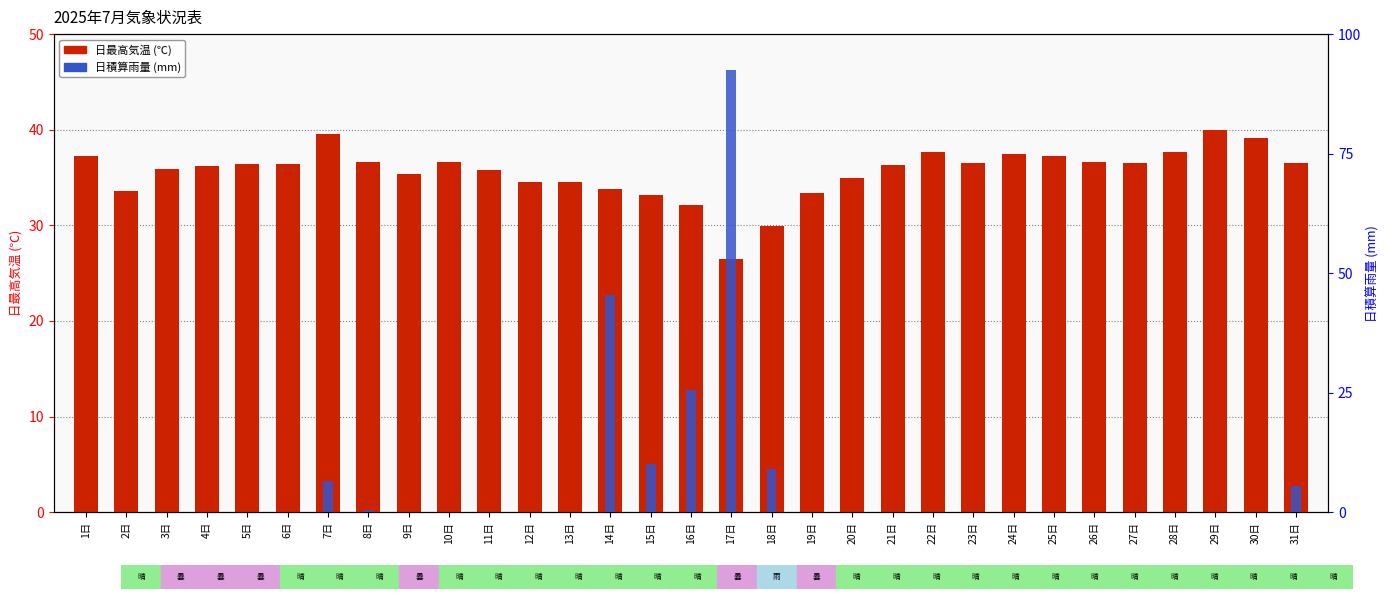

Is it true that 日最高気温(℃) equals 26.5 at 17日?

True